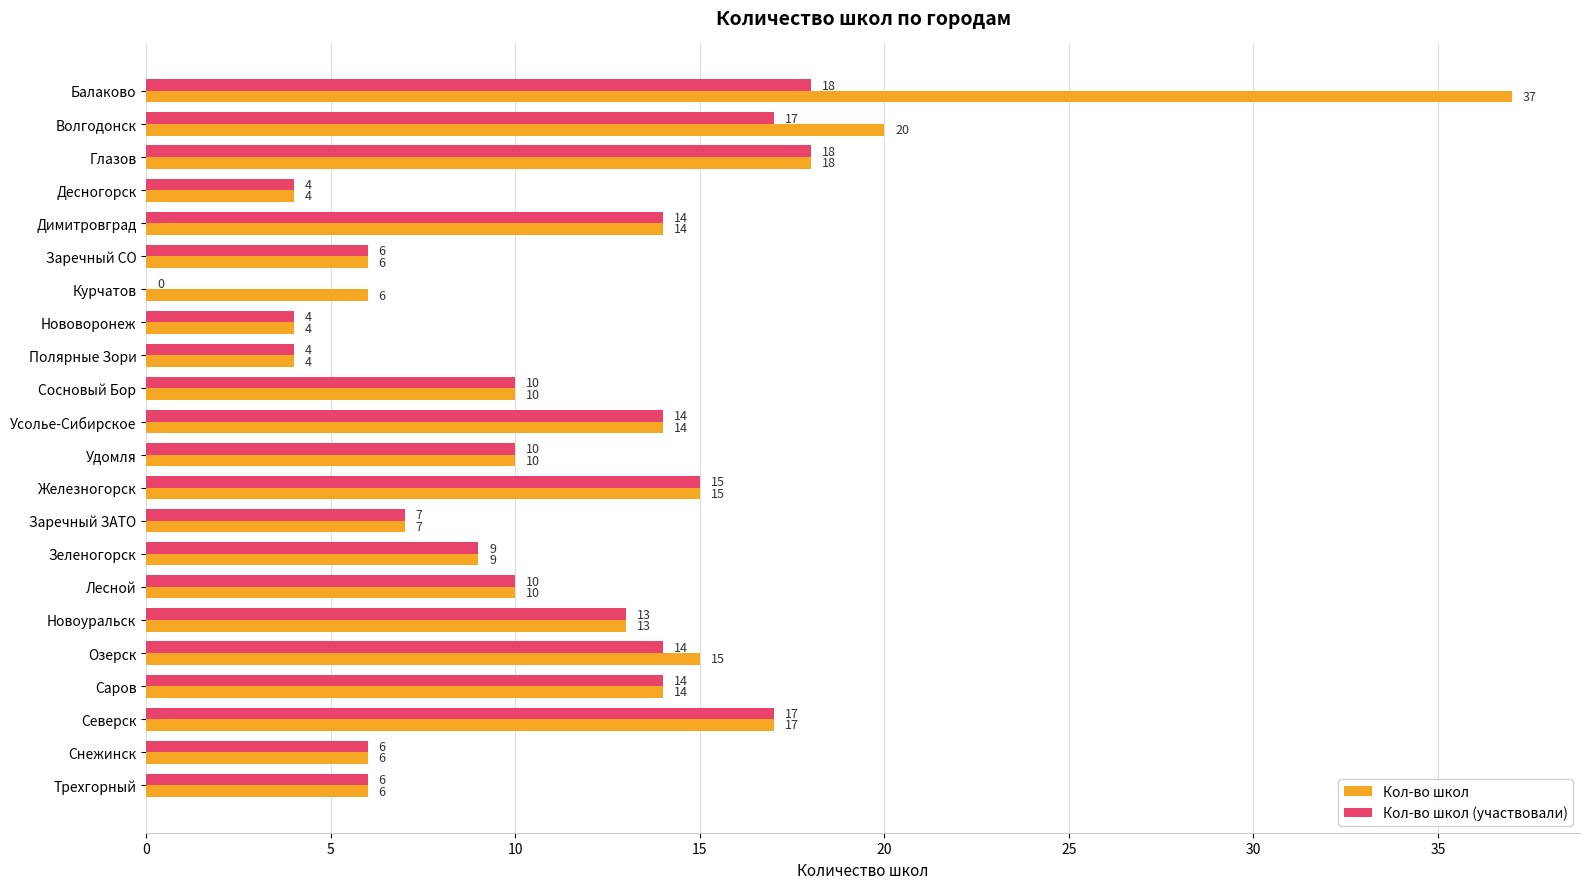

Read the Кол-во школ (участвовали) value at Саров.

14